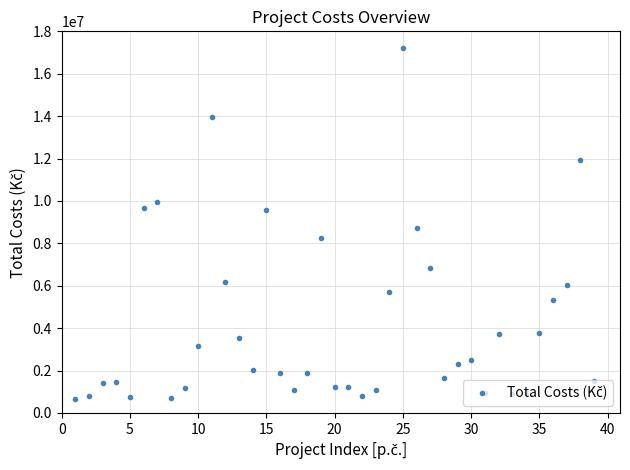

What is the value of the 29th point from the left?

2312434